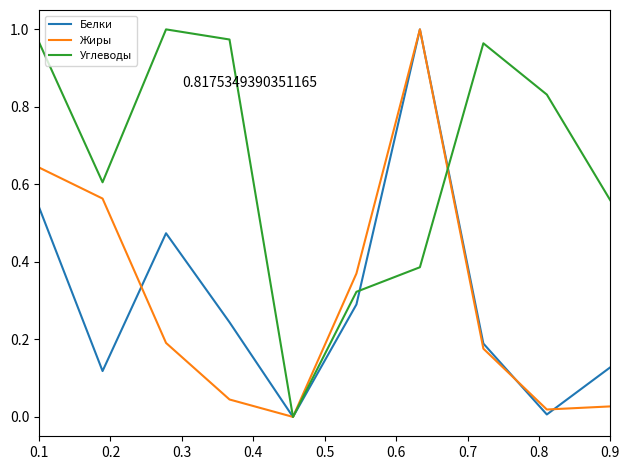

Which series has the largest total across all categories?

Углеводы